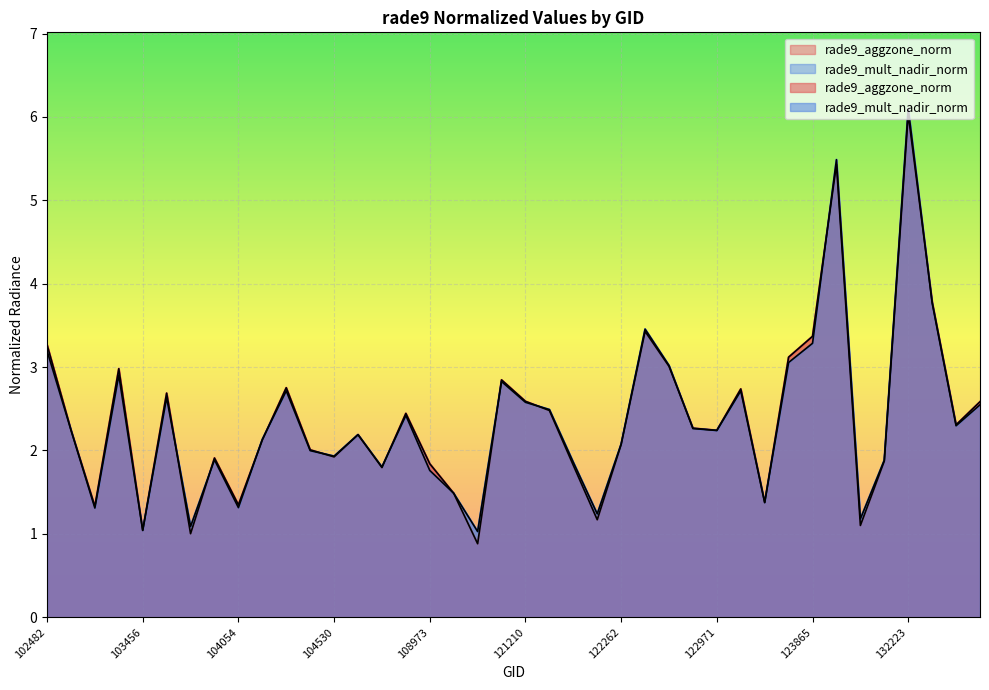

What is the minimum value shown in the chart?

0.9